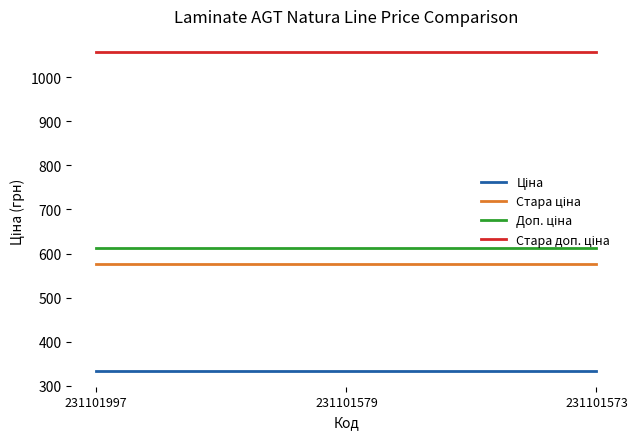

What is the difference between the highest and lowest values at 231101997?

722.8